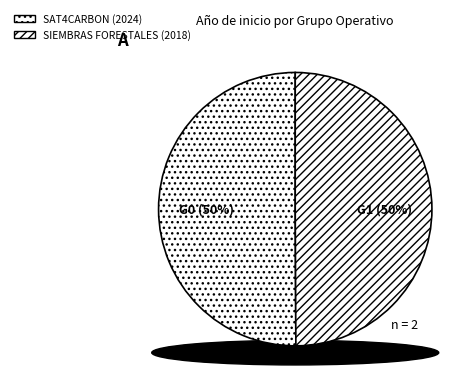

To the nearest percent, what is the combined percentage of SIEMBRAS FORESTALES (2018) and SAT4CARBON (2024)?

100%